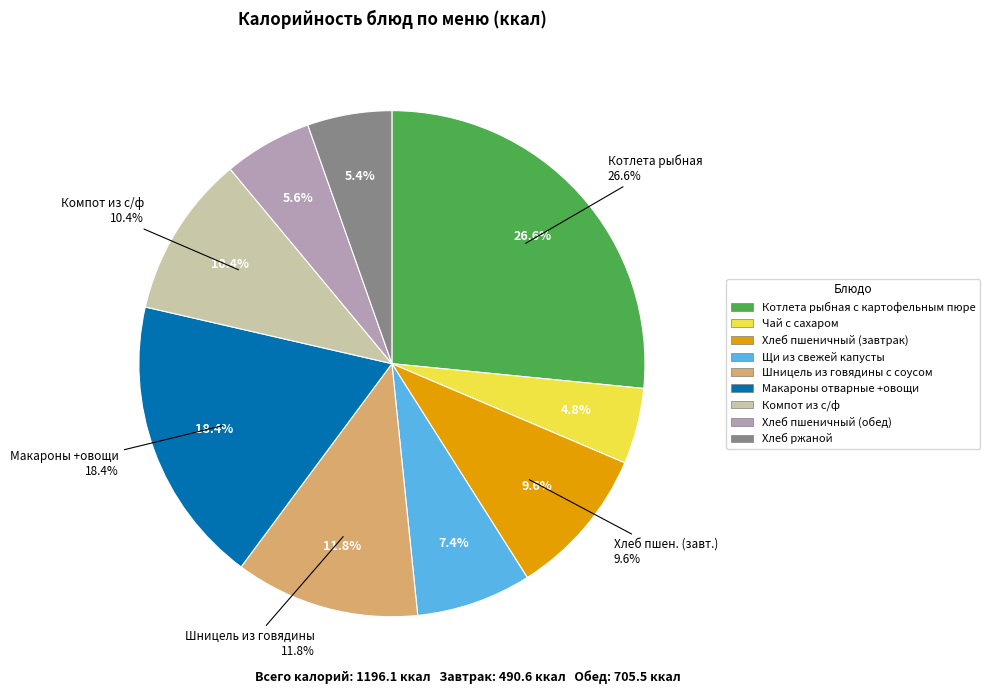

To the nearest percent, what percentage of the pie is Макароны отварные +овощи?

18%